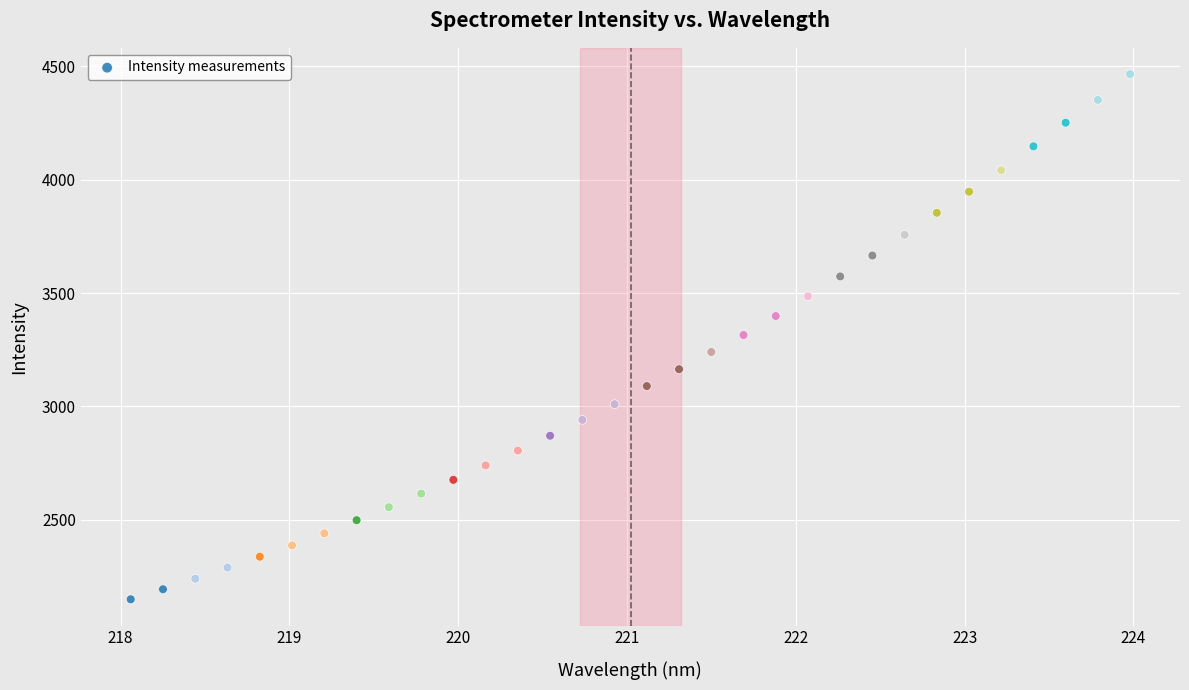

What is the range of Y values (max minus min)?

2315.6